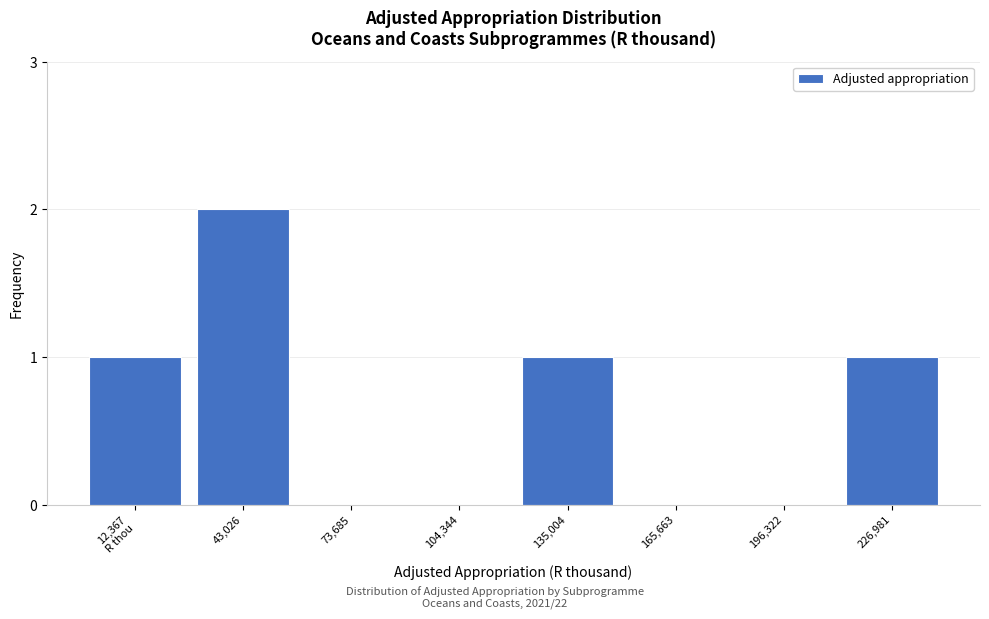

What is the ratio of the value at 43,026 to the value at 226,981?

2.0